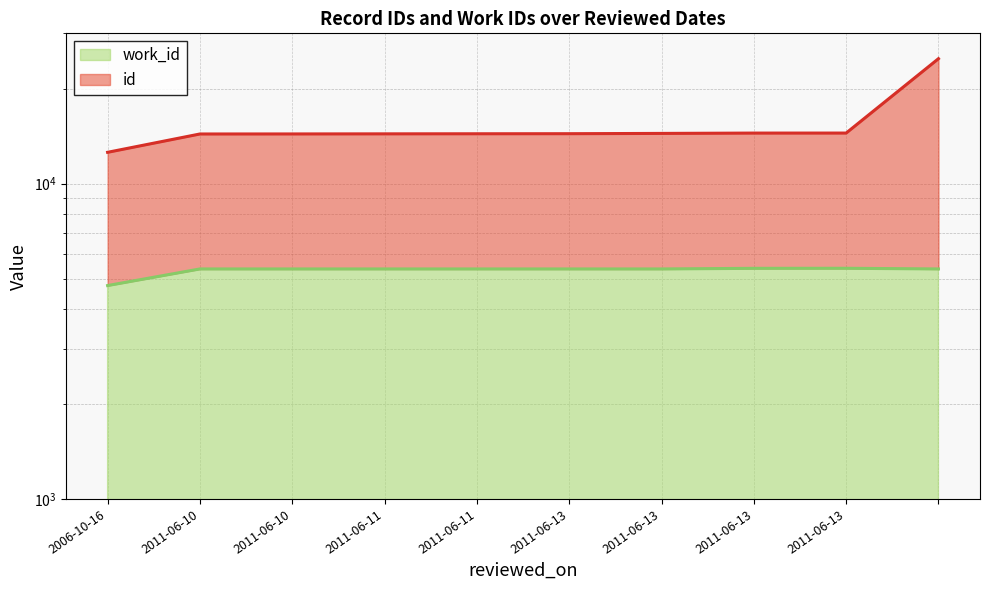

What is the approximate value of work_id at 2011-06-10, to the nearest 50?

5350